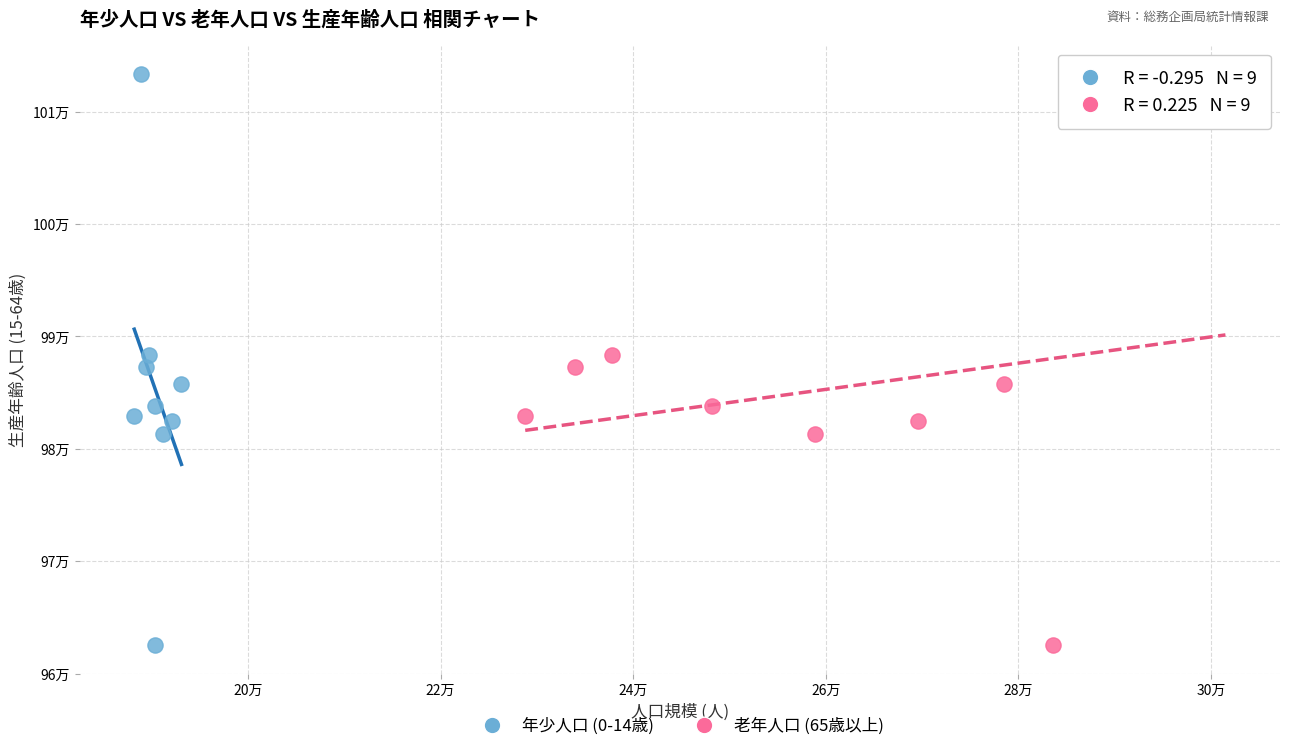

What are all the series names shown in the legend?

年少人口 (0-14歳), 老年人口 (65歳以上)